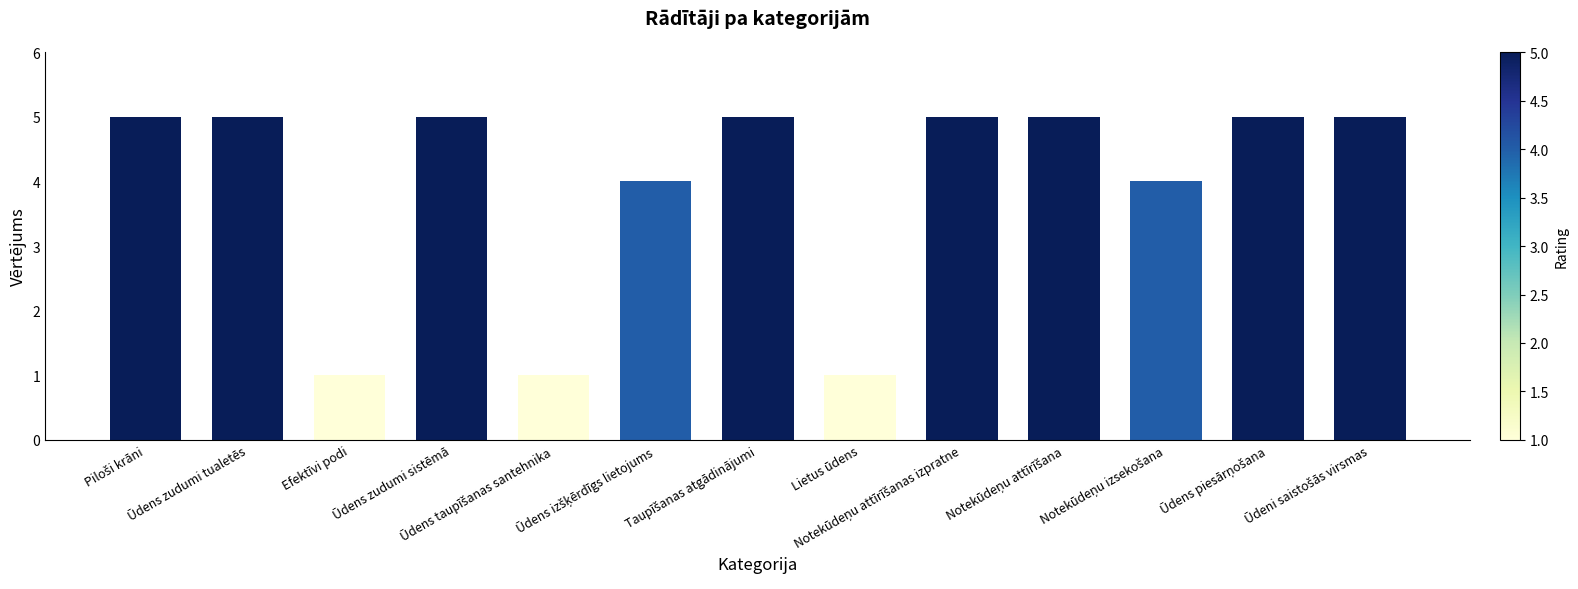

How many bars are there in total?

13